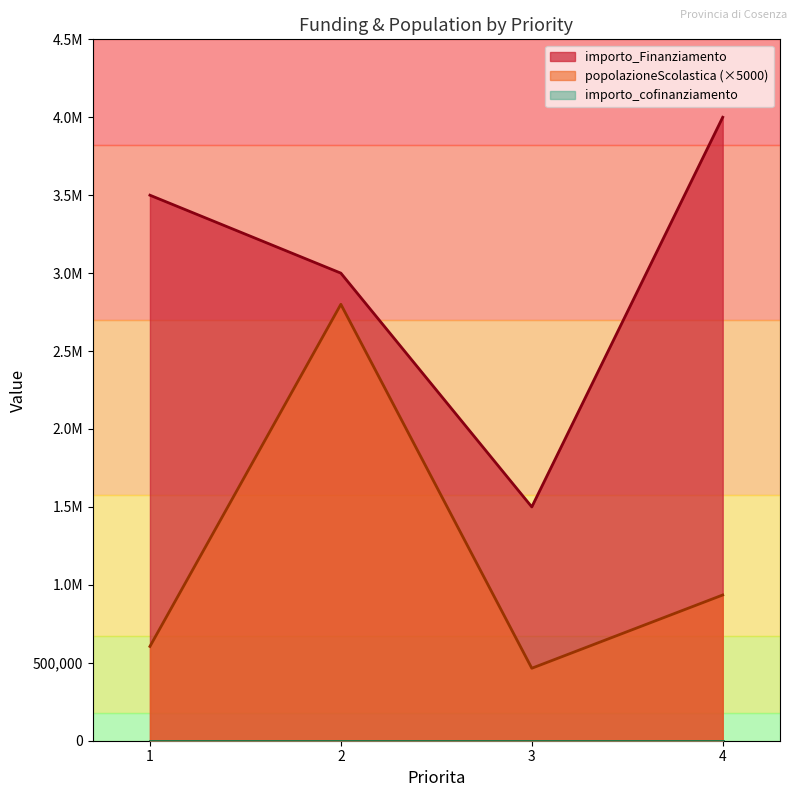

List the labels in order of importo_Finanziamento value, largest first.

4, 1, 2, 3